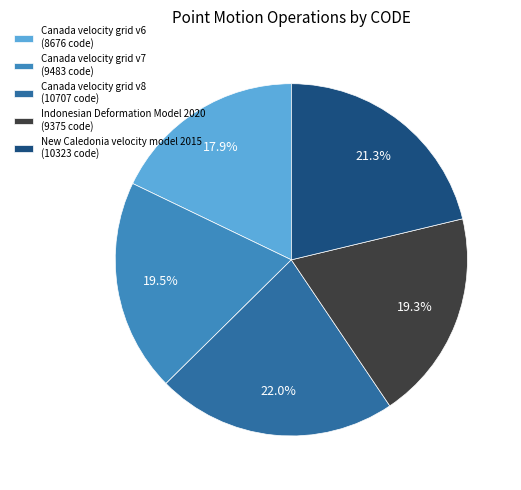

What is the smallest slice in the pie chart?

Canada velocity grid v6